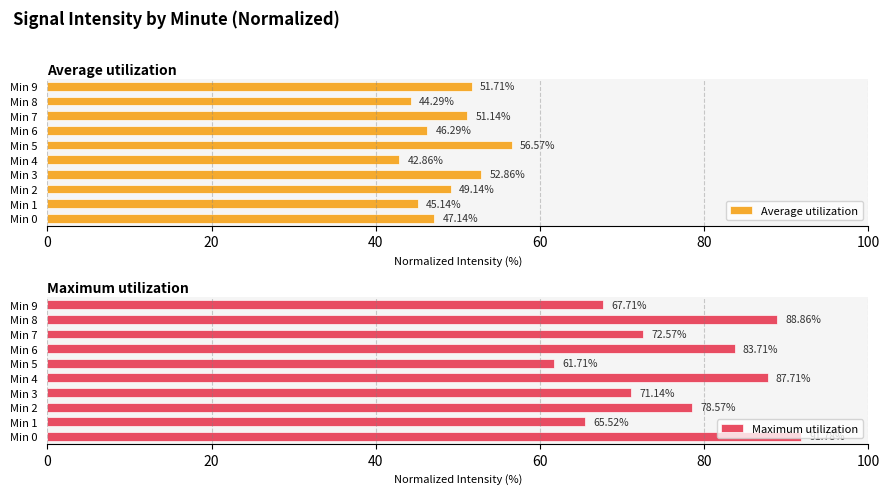

How many groups of bars are there?

10